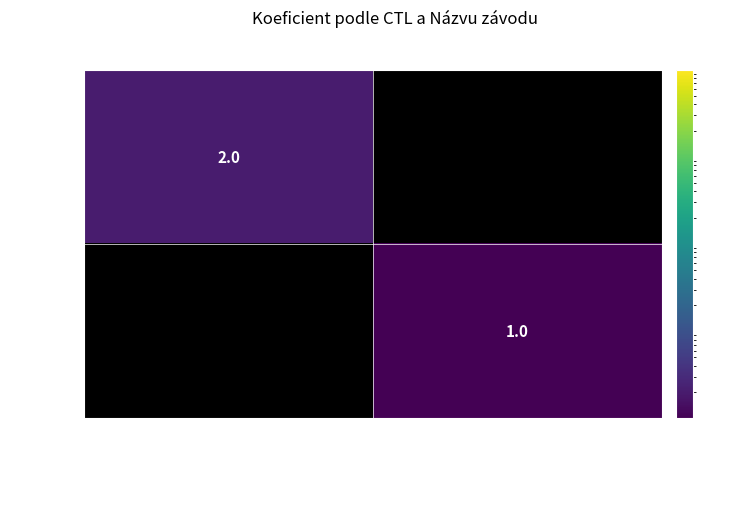

At how many categories does at least one series exceed 1?

1